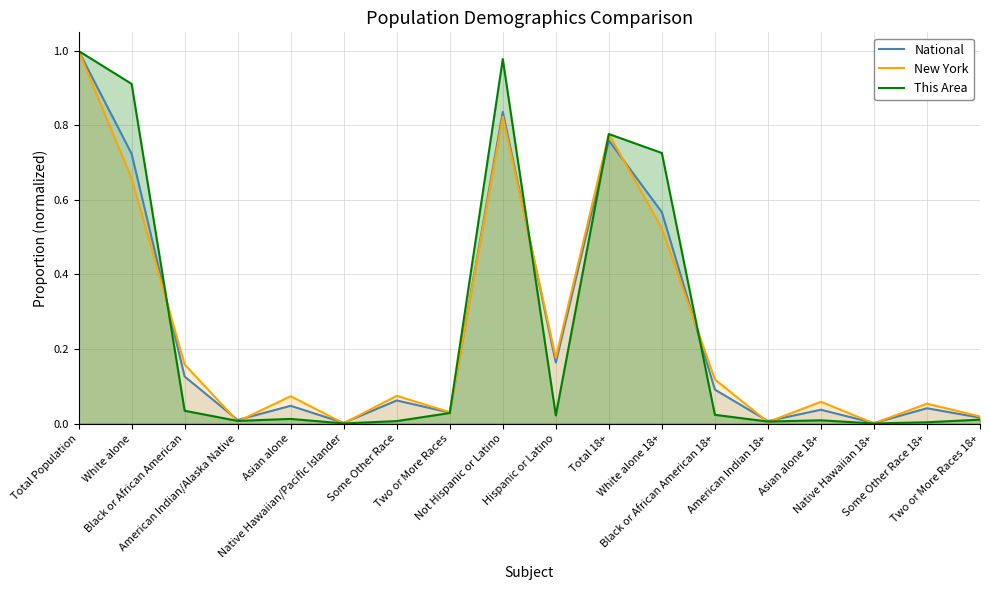

Which series has the largest total across all categories?

This Area